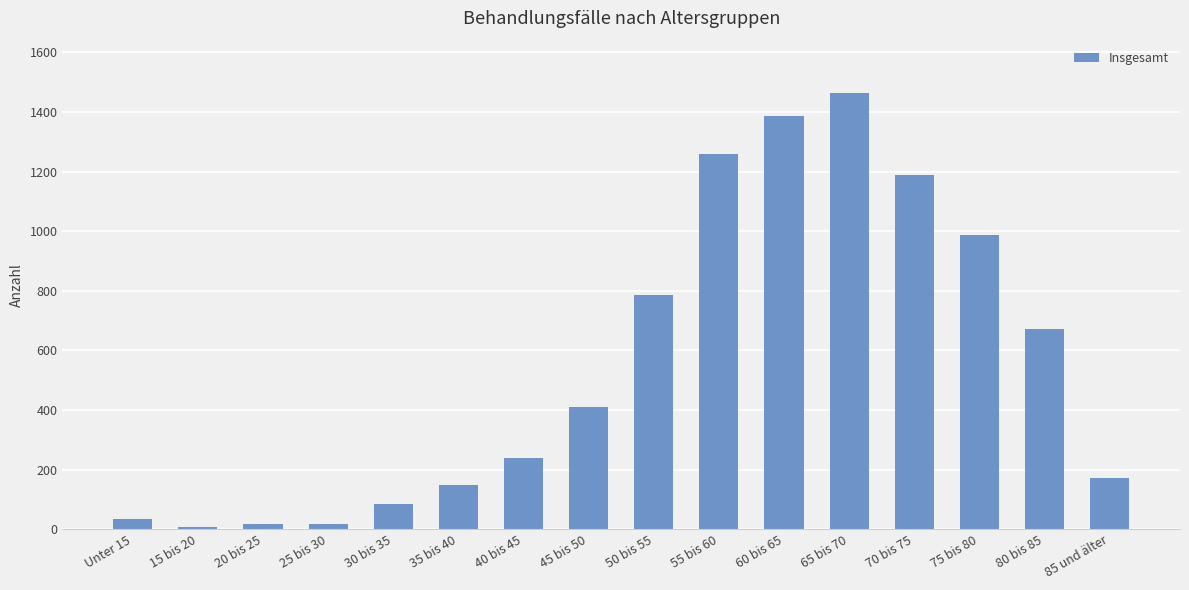

Are the bars grouped side by side (vs. stacked)?

No